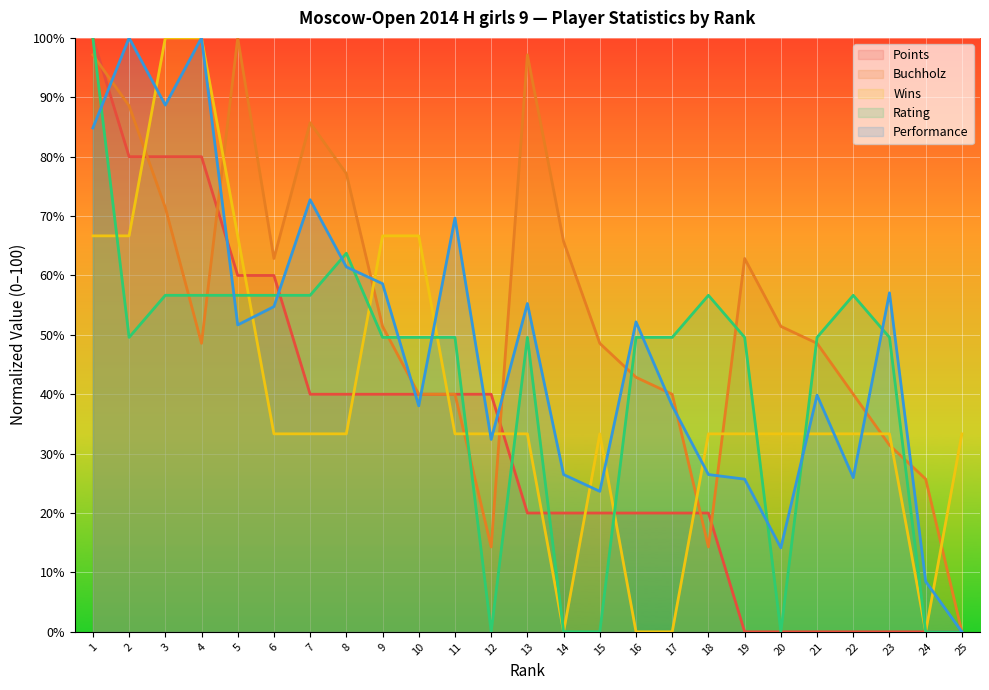

How many data points does each series have?

25